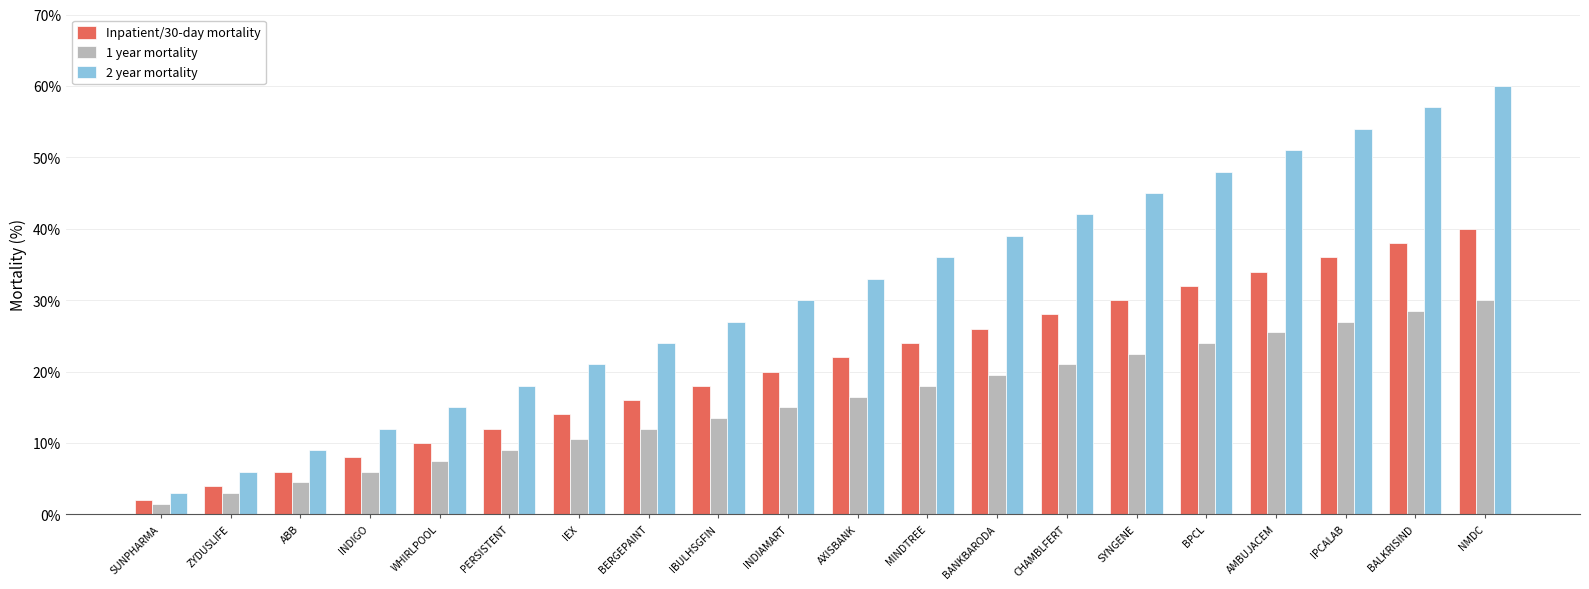

Where does the 1 year mortality series first go above 16?

AXISBANK